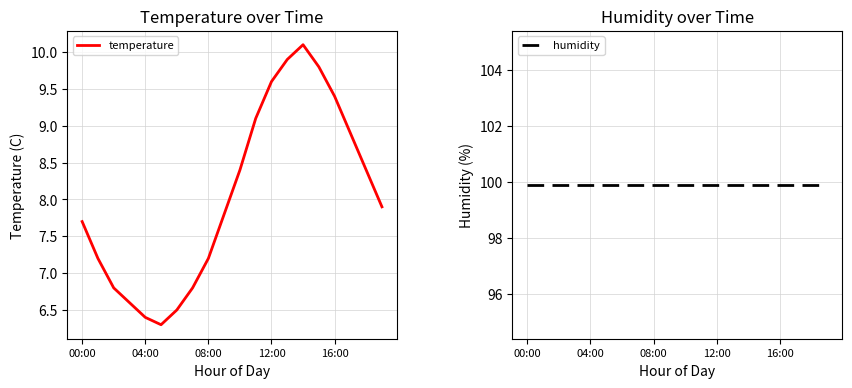

True or false: humidity and temperature cross at least once.

False